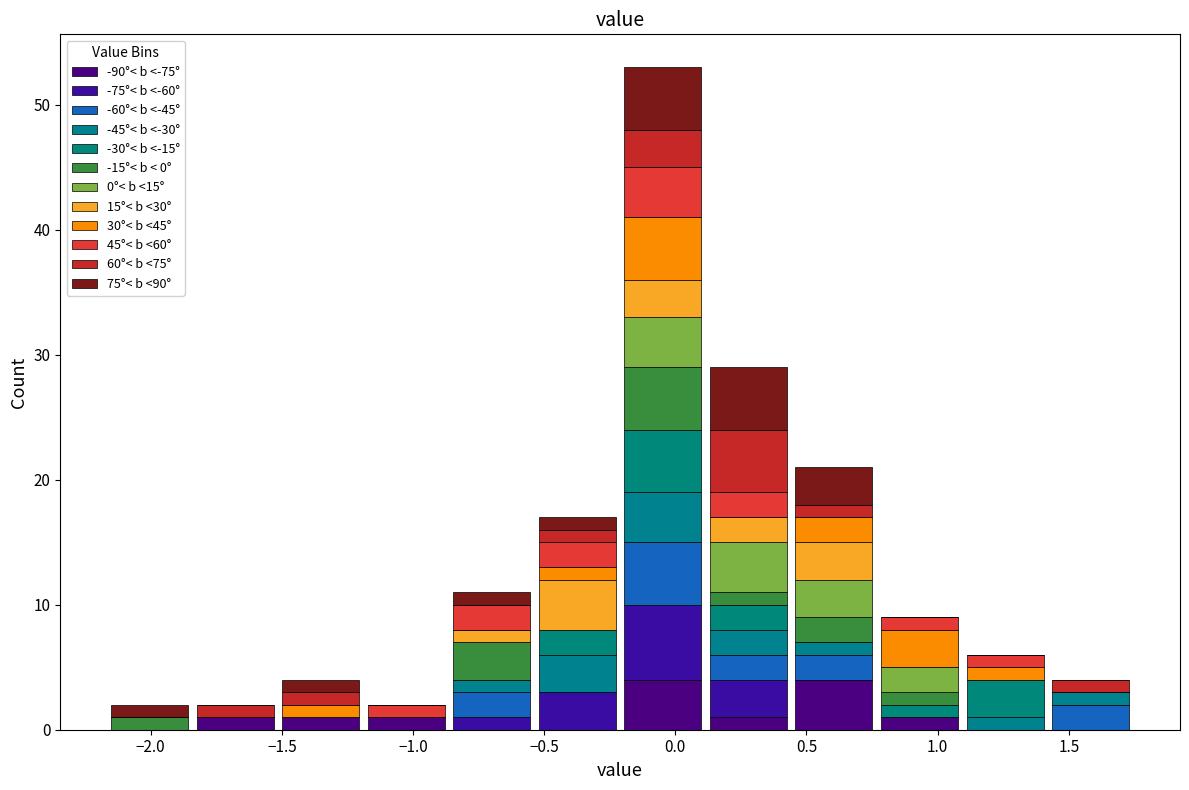

Reading left to right, transcribe this chart: for each stacked bar, give the range it covers on the x-axis and its total height. Neither the bar edges nor the heights are printed on the chart, so give them approximately, as read against the axes.

-2.15 to -1.85: 2
-1.85 to -1.50: 2
-1.50 to -1.20: 4
-1.20 to -0.85: 2
-0.85 to -0.55: 11
-0.55 to -0.20: 17
-0.20 to 0.10: 53
0.10 to 0.45: 29
0.45 to 0.75: 21
0.75 to 1.10: 9
1.10 to 1.40: 6
1.40 to 1.75: 4